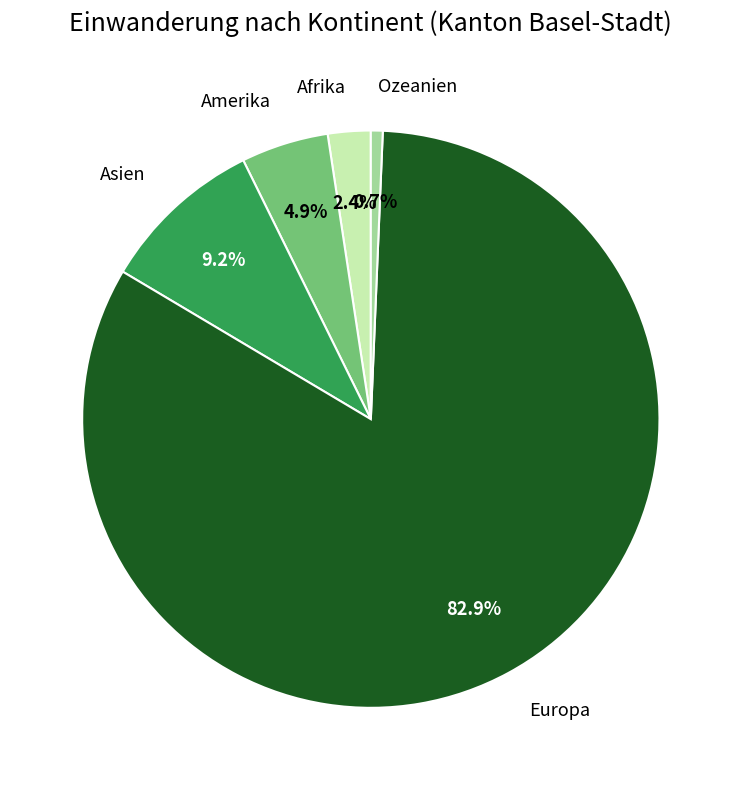

The Ozeanien slice represents 9% of the pie. True or false?

False